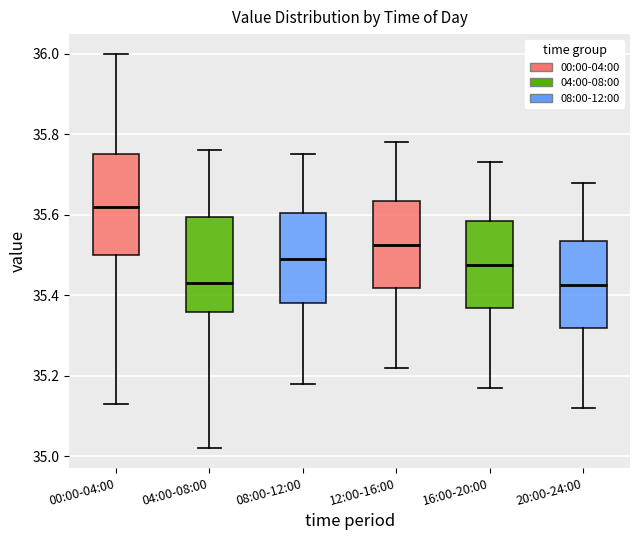

Where does the lower whisker of the box for 16:00-20:00 end on the y-axis? The values are not printed on the chart, so give them approximately, as read against the axis.

35.18